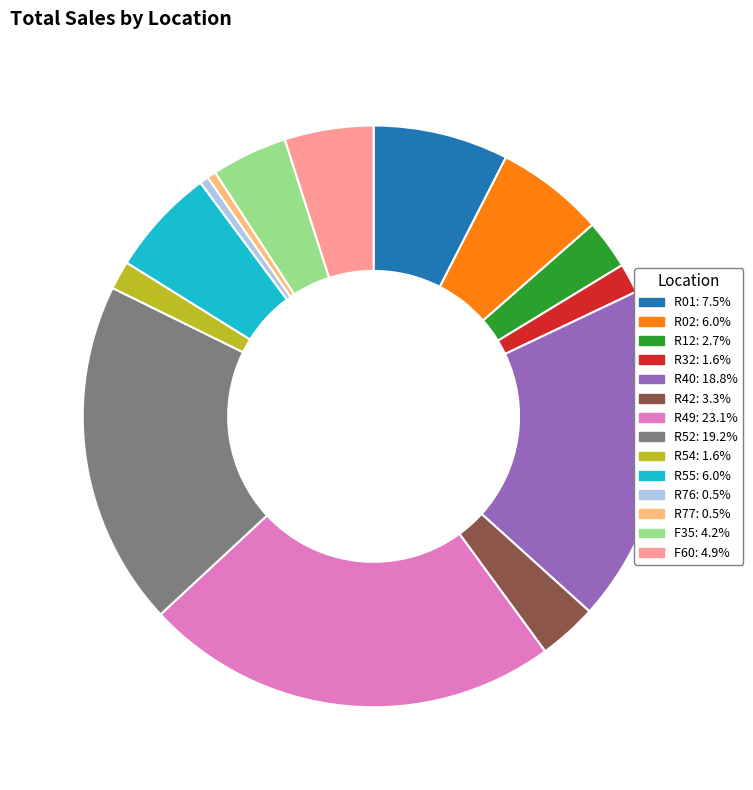

Is there any slice that represents more than half of the pie?

No